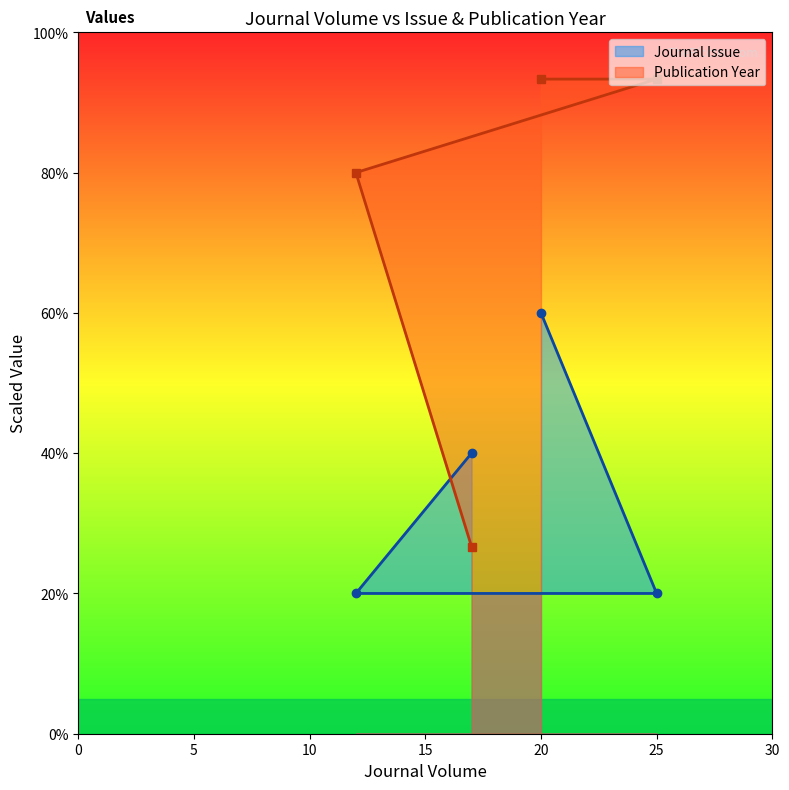

What position from the left is 25?

2